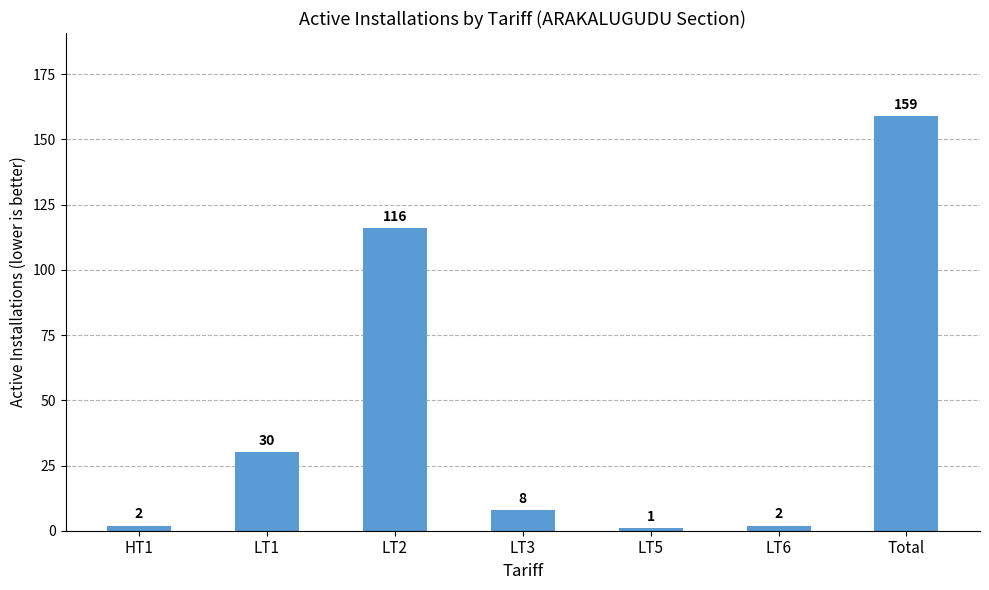

Is it true that the value at Total is 159?

True